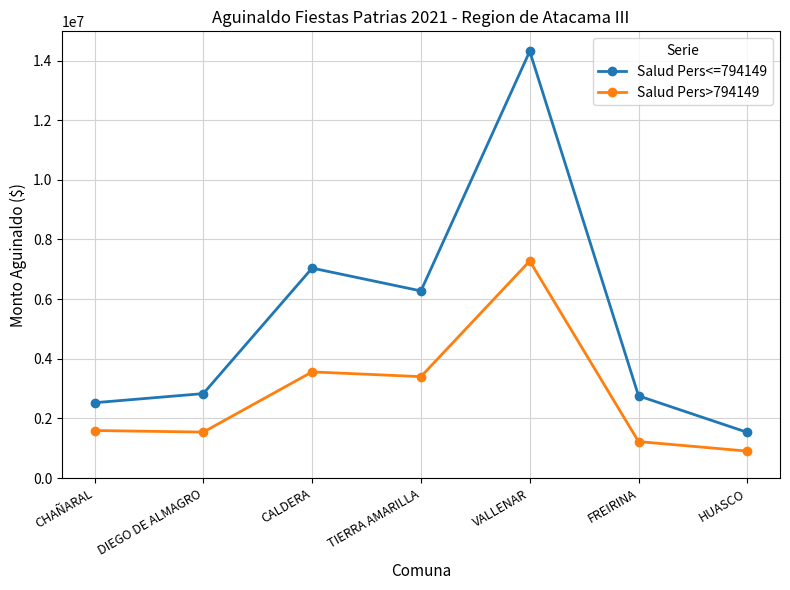

What position from the left is FREIRINA?

6